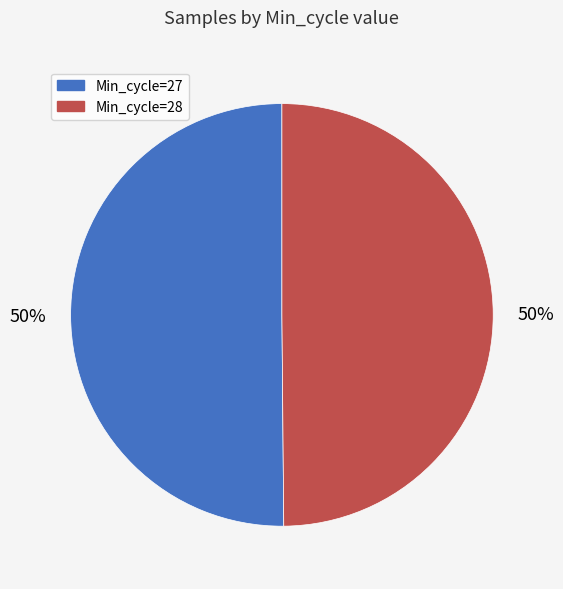

Is the sum of Min_cycle=27 and Min_cycle=28 greater than half?

Yes